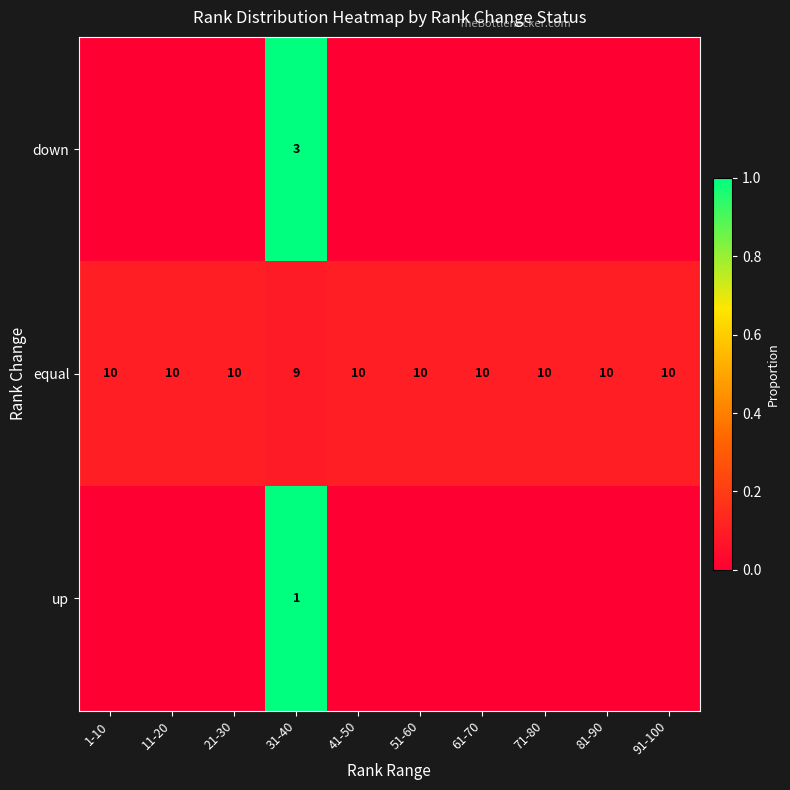

What is the minimum value for equal?

9